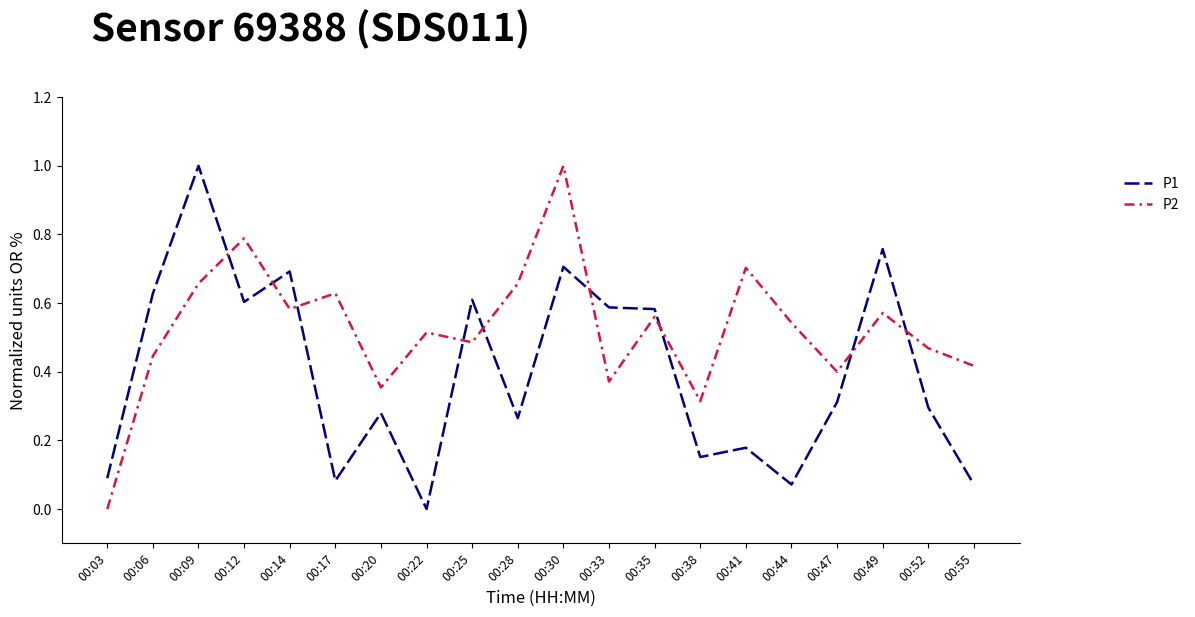

How many values in P2 are above zero?

19